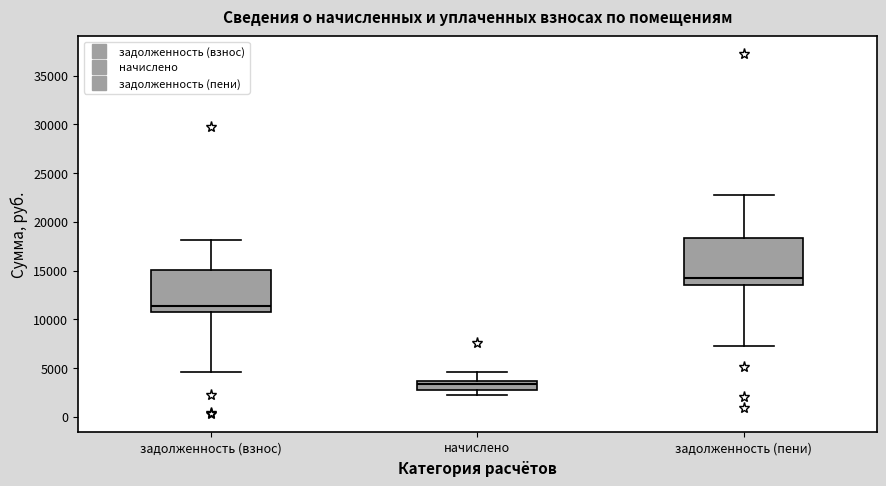

Where is the lower edge of the box for задолженность (взнос) on the y-axis? The values are not printed on the chart, so give them approximately, as read against the axis.

11000